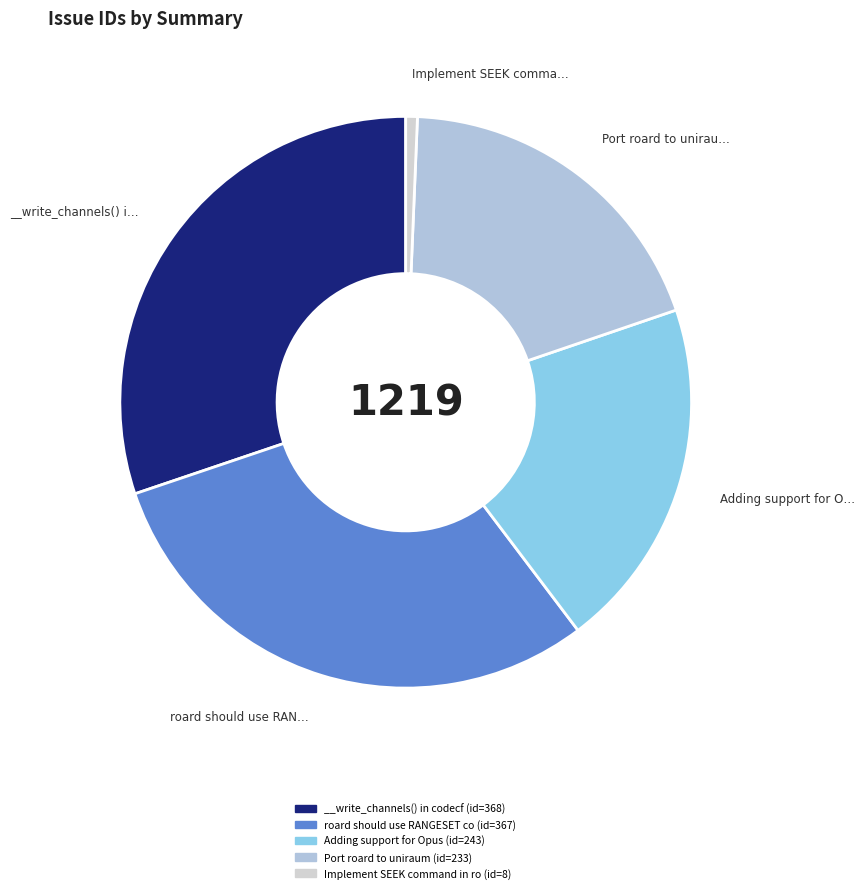

Rank the categories by value from highest to lowest.

__write_channels() in codecfilter_roard, roard should use RANGESET command, Adding support for Opus, Port roard to uniraum, Implement SEEK command in roard